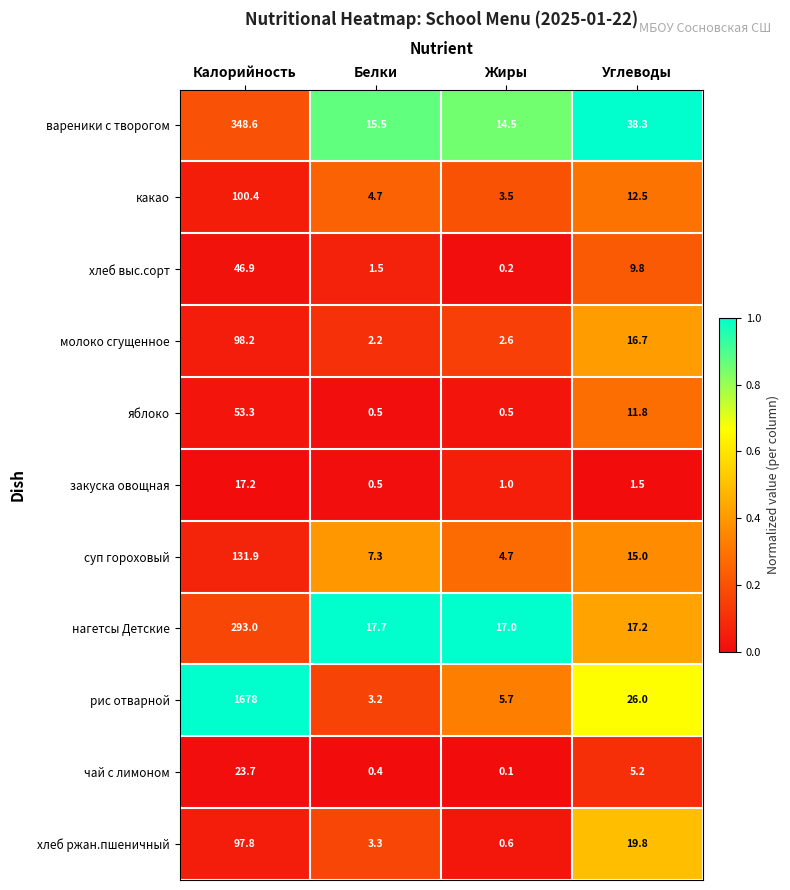

Rank the series at Углеводы from highest to lowest value.

вареники с творогом, рис отварной, хлеб ржан.пшеничный, нагетсы Детские, молоко сгущенное, суп гороховый, какао, яблоко, хлеб выс.сорт, чай с лимоном, закуска овощная